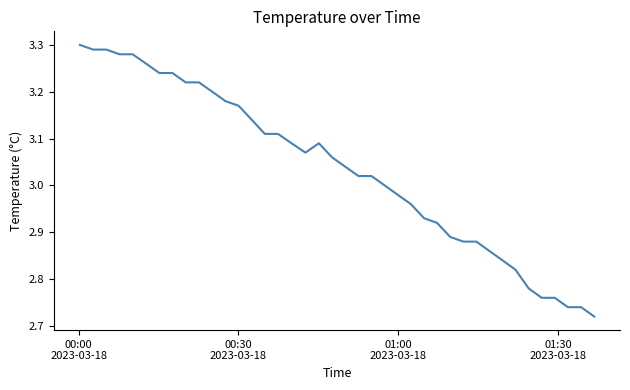

What is the difference between the maximum and minimum values?

0.6